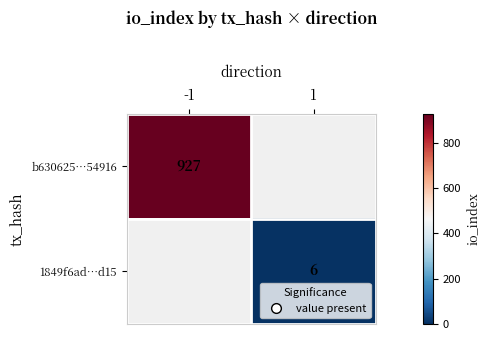

How many values in b630625…54916 are above zero?

1